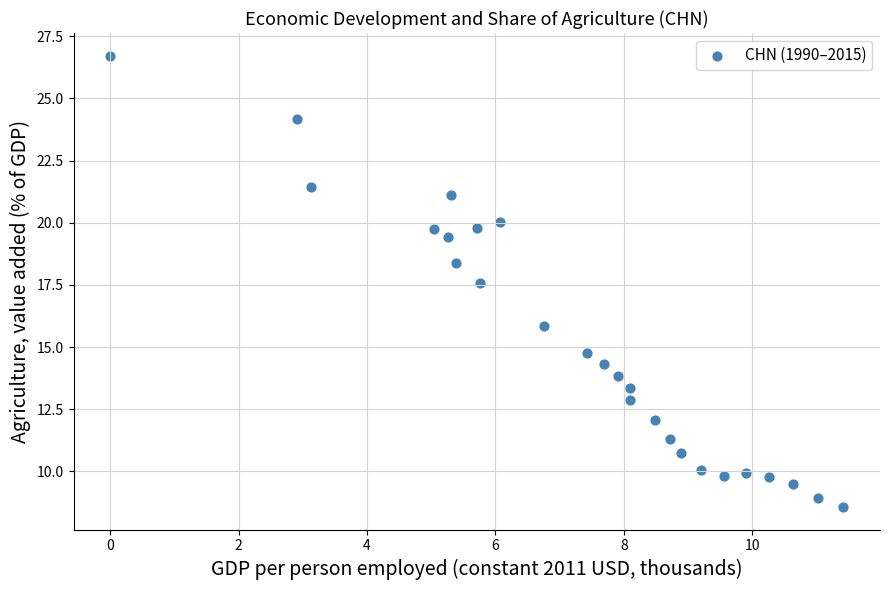

What is the range of X values (max minus min)?

11.4